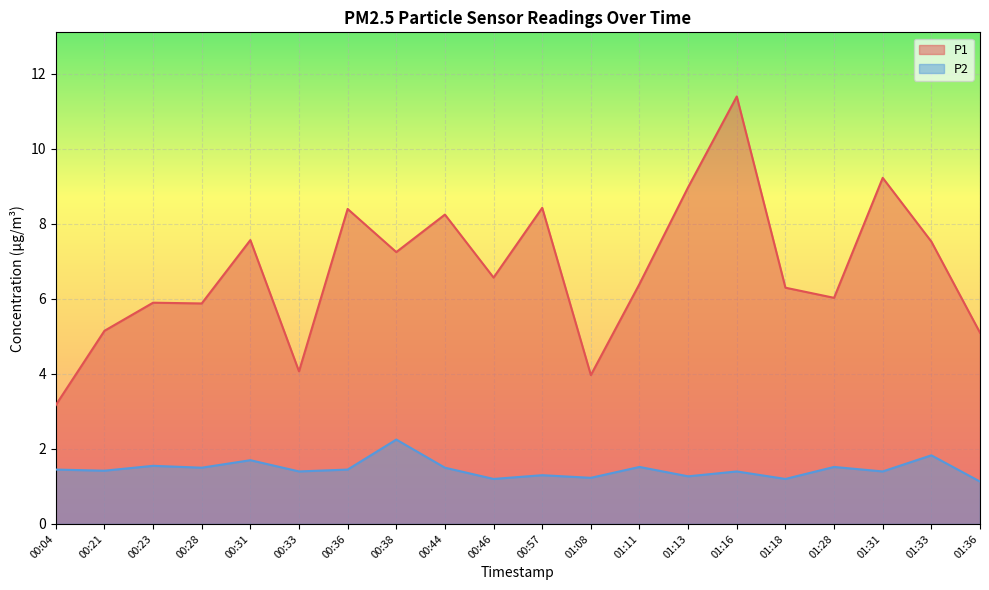

Where is the first local maximum for P1?

00:23